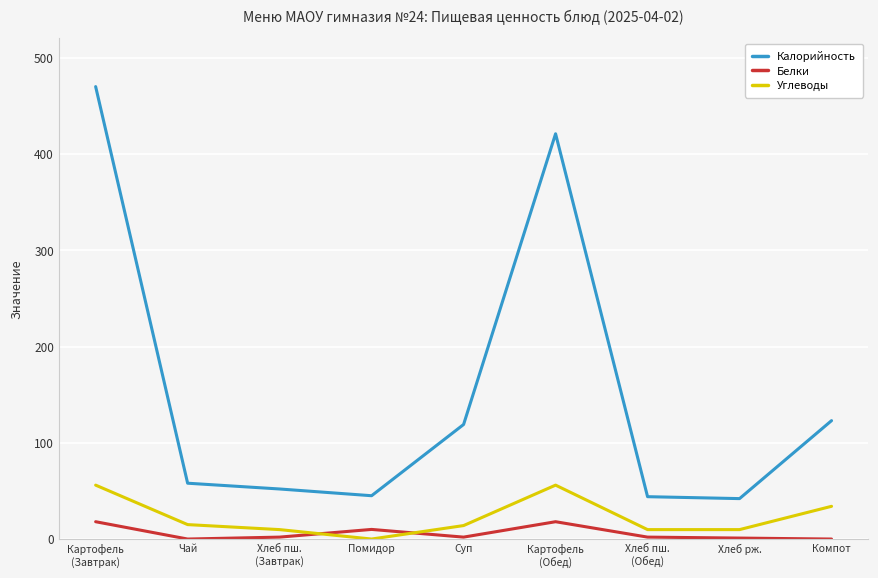

Which series has the largest range (max minus min)?

Калорийность